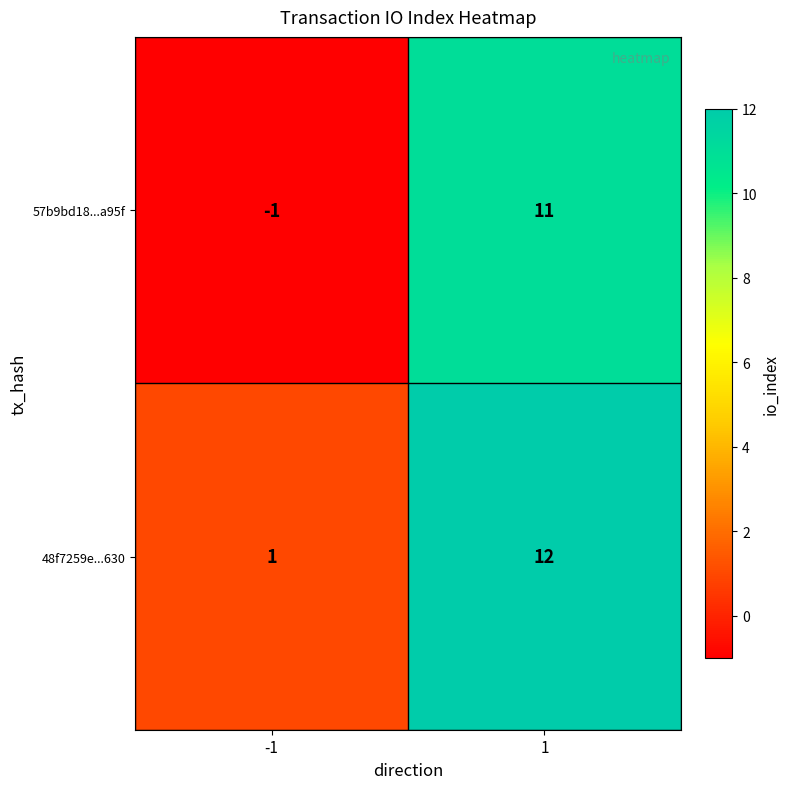

Reading left to right, transcribe all the data shown in this chart.

57b9bd18...a95f: -1	11
48f7259e...630: 1	12